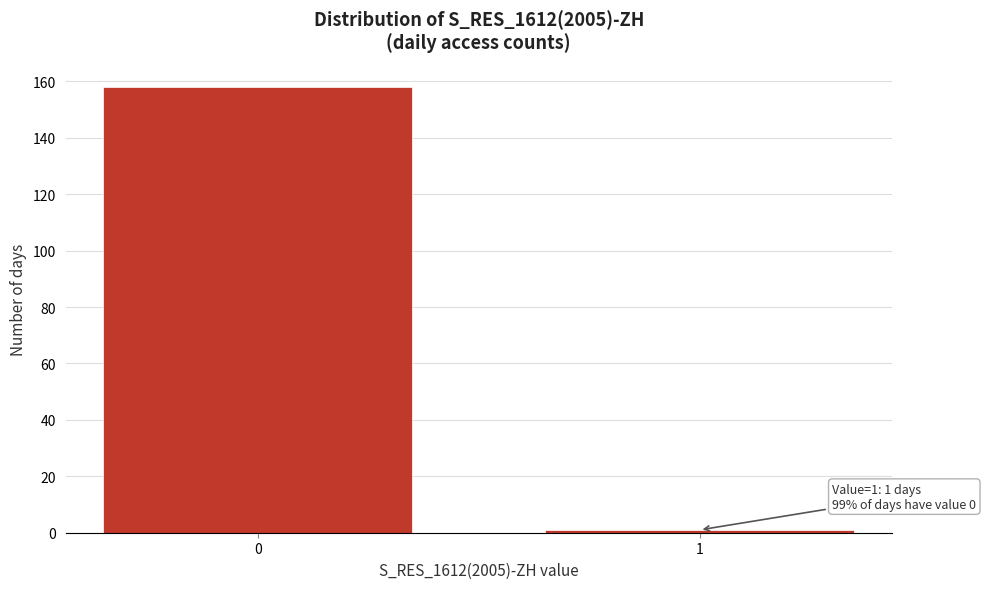

Reading left to right, extract all data points from this chart.

0=158	1=1